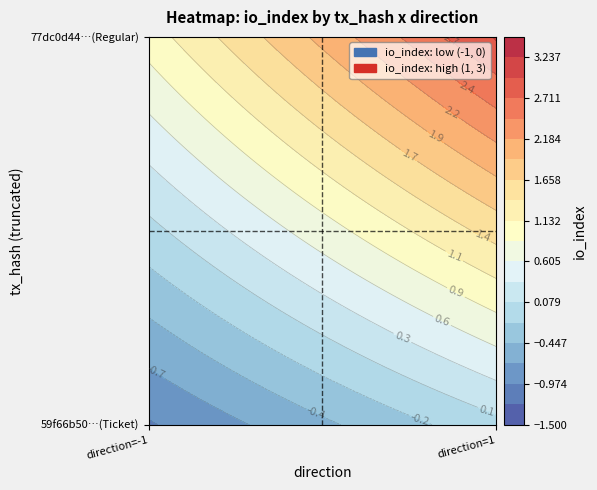

What is the maximum value shown in the chart?

3